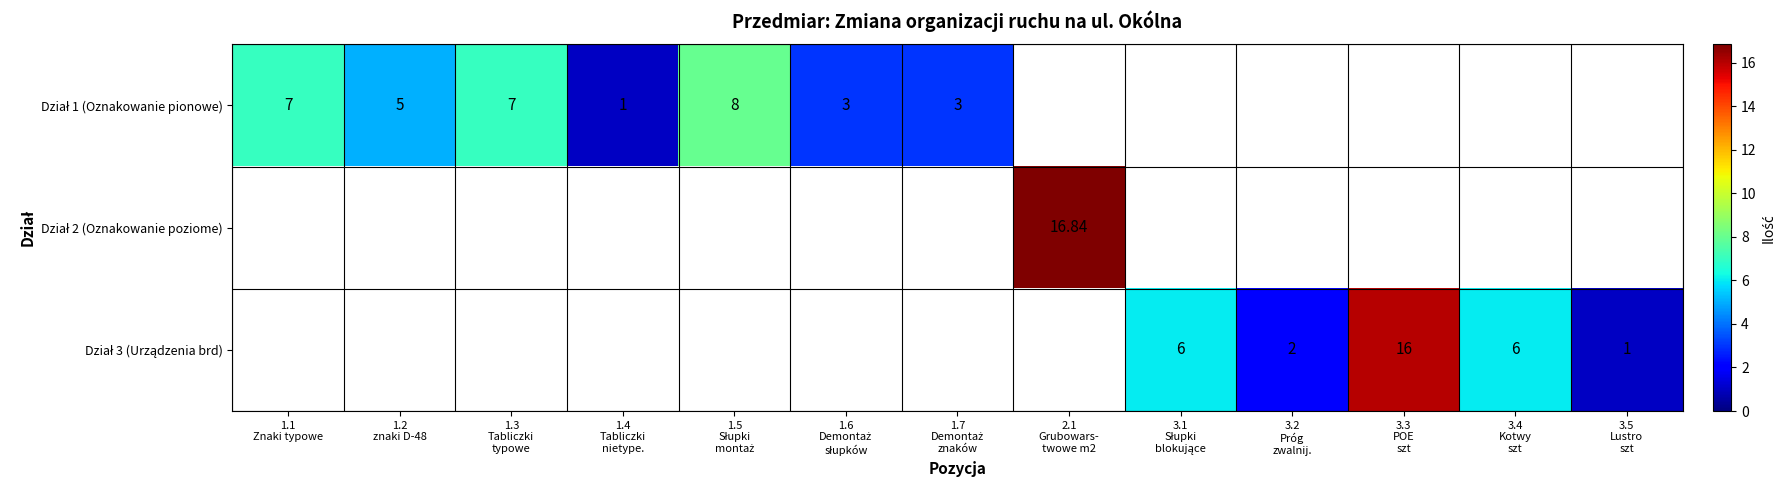

The value of Dział 3 (Urządzenia brd) at 3.1 Słupki blokujące is 6.0. True or false?

True